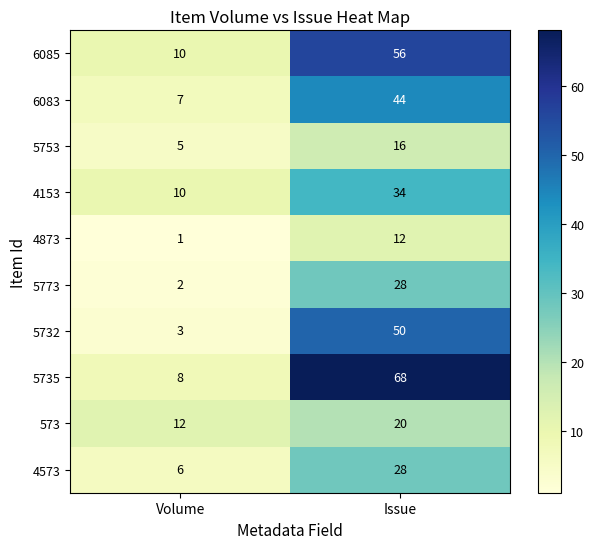

Which series has the largest range (max minus min)?

5735